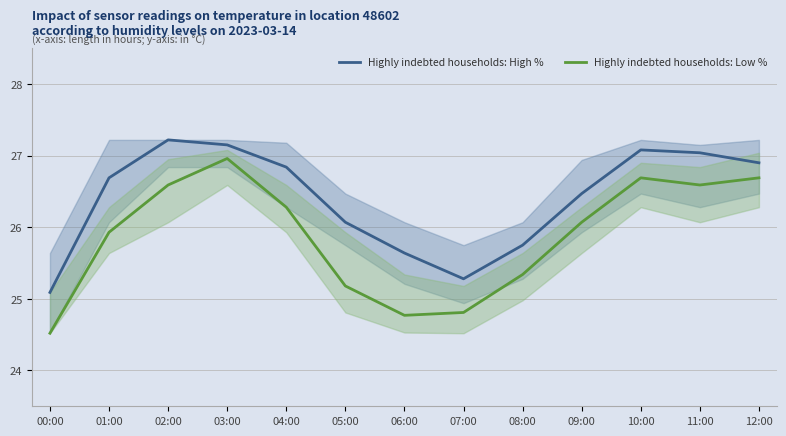

What is the sum of all Highly indebted households: Low % values?

336.4